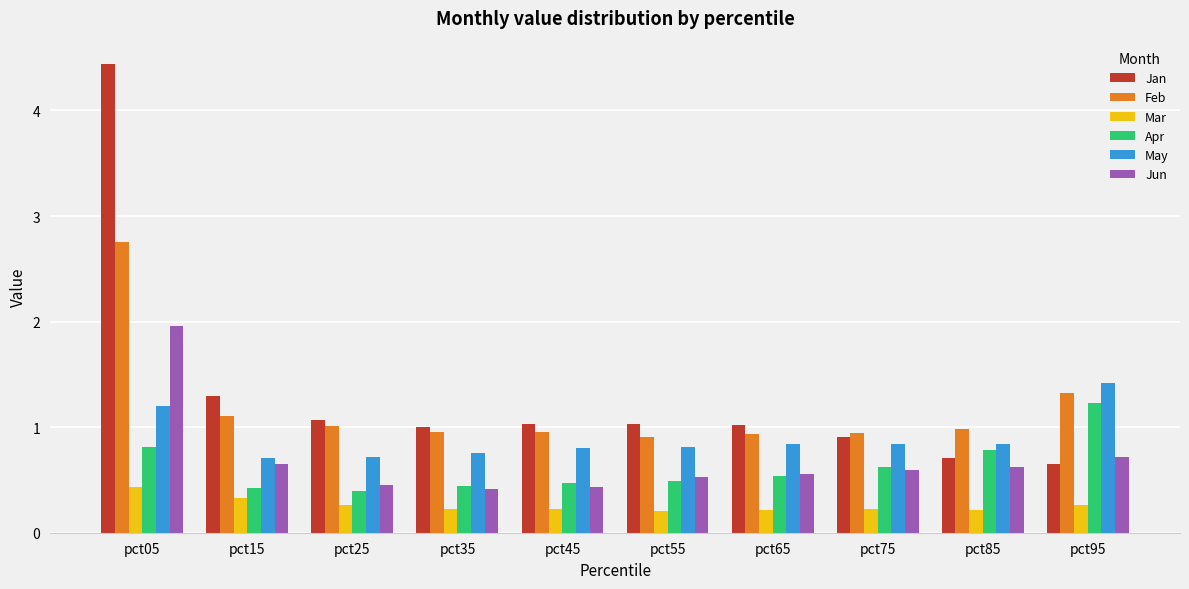

Is it true that Jun equals 0.6 at pct75?

True